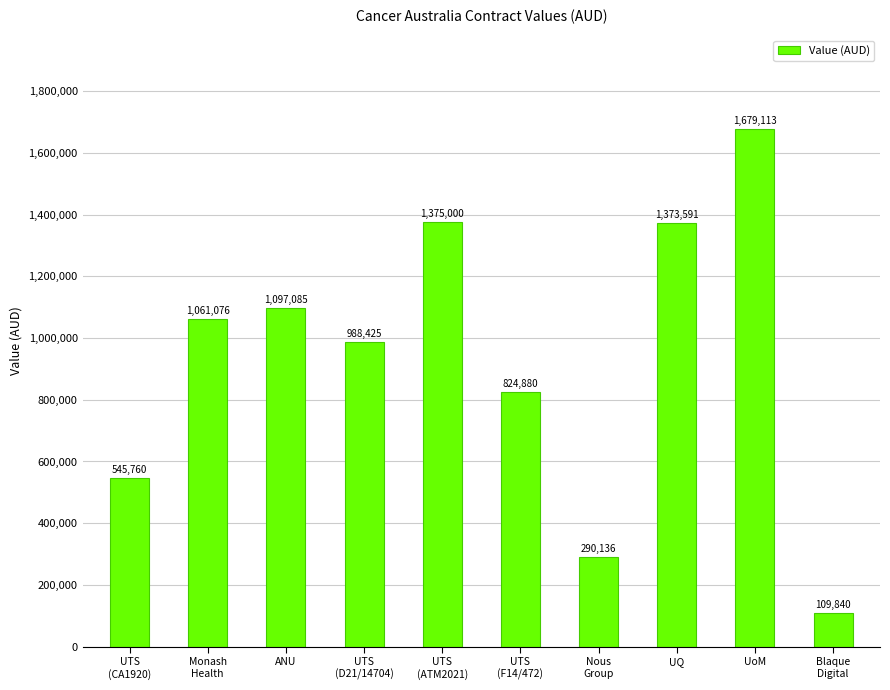

Approximately how many times larger is the value at UTS
(F14/472) compared to Monash
Health?

0.8